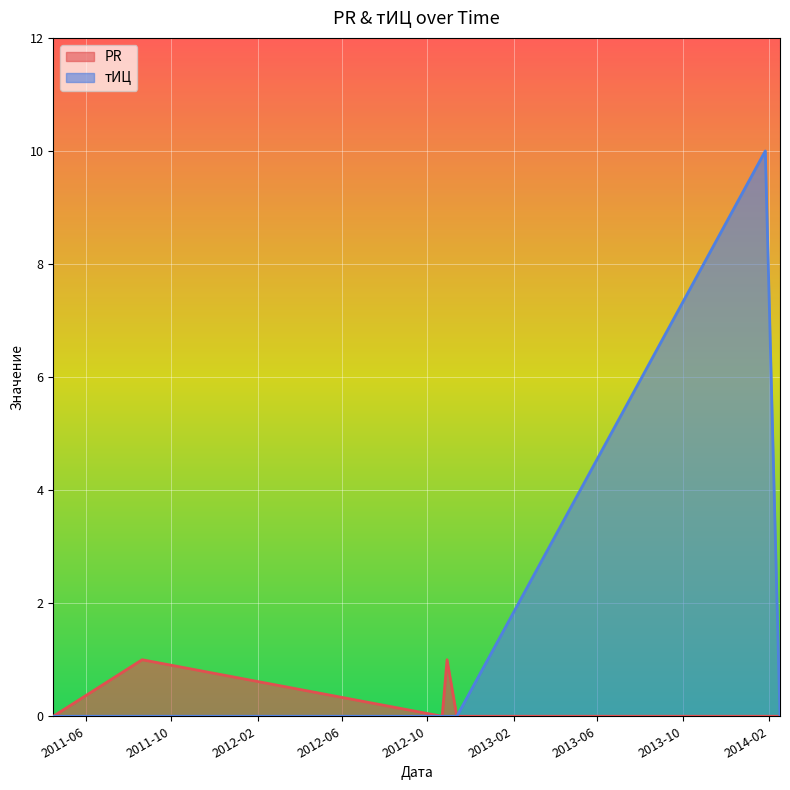

Count the number of categories in the chart.

7